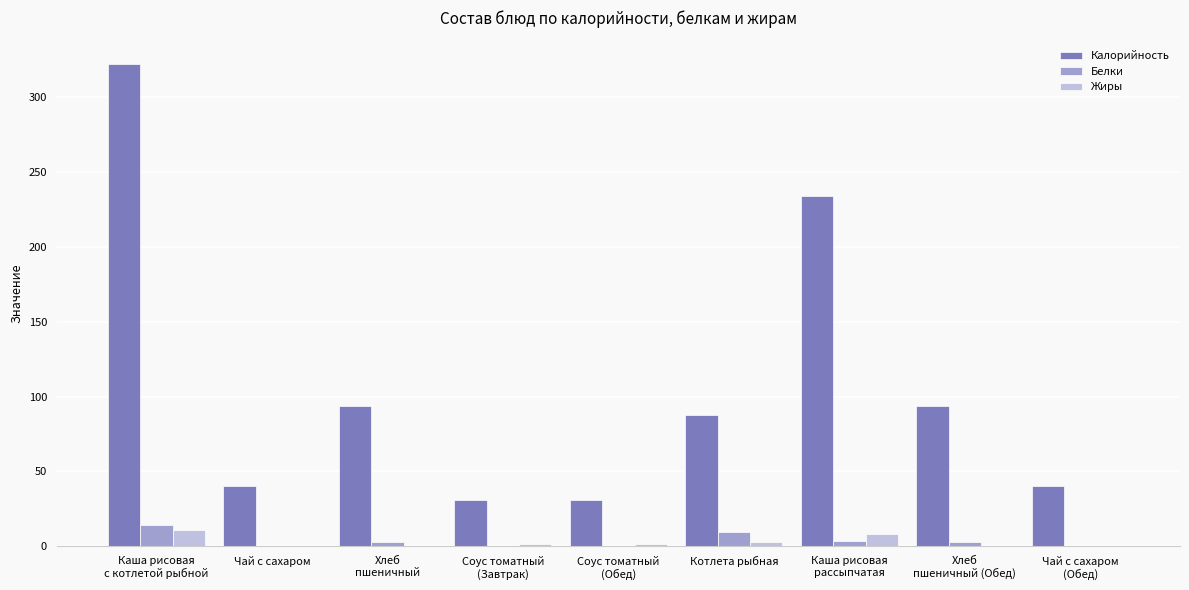

What is the maximum value shown in the chart?

322.0